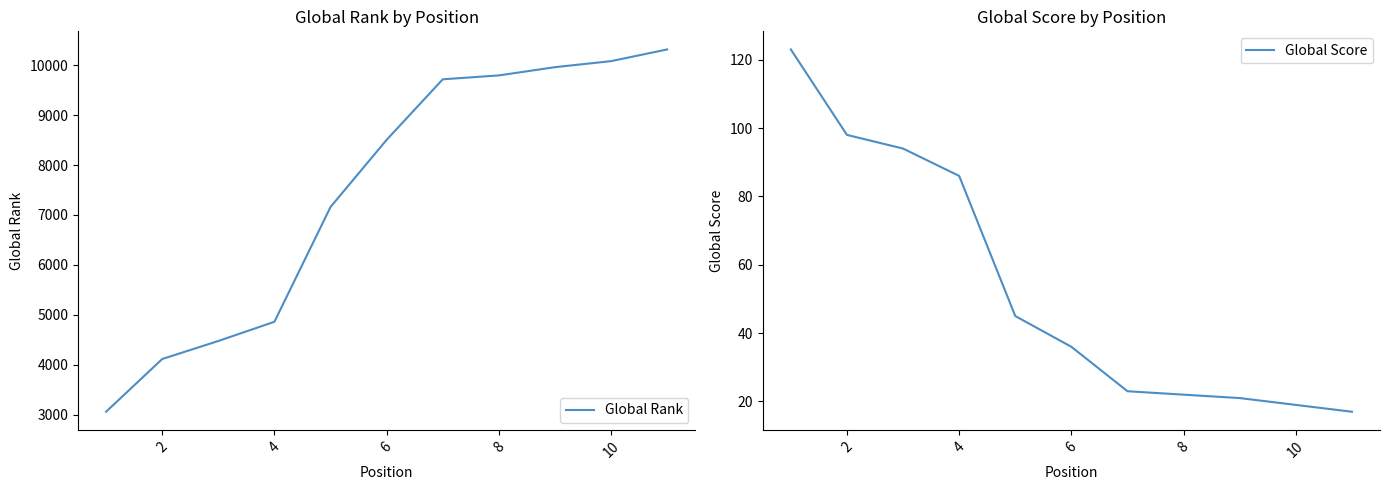

True or false: Global Score has more than 2 interior local peaks.

False